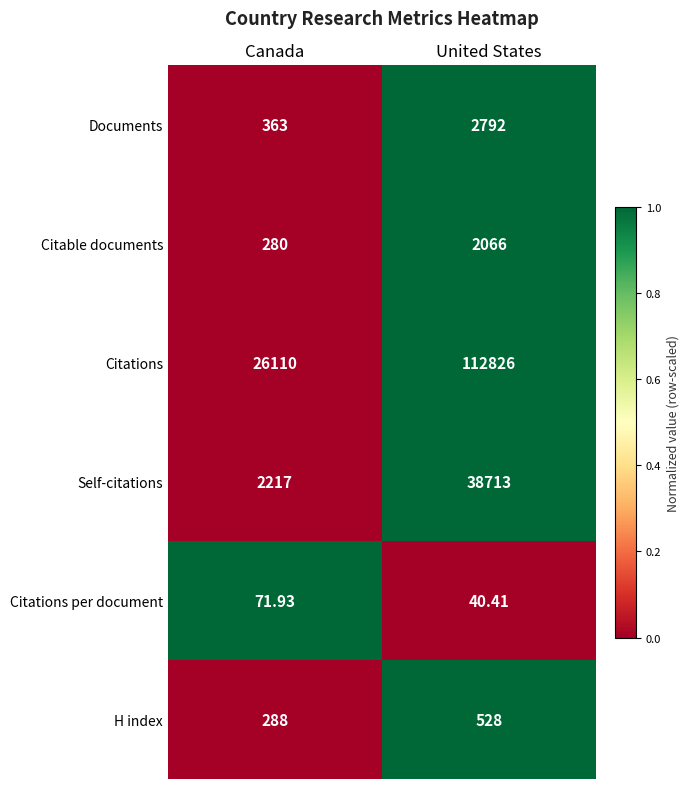

Rank the series at United States from lowest to highest value.

Citations per document, H index, Citable documents, Documents, Self-citations, Citations